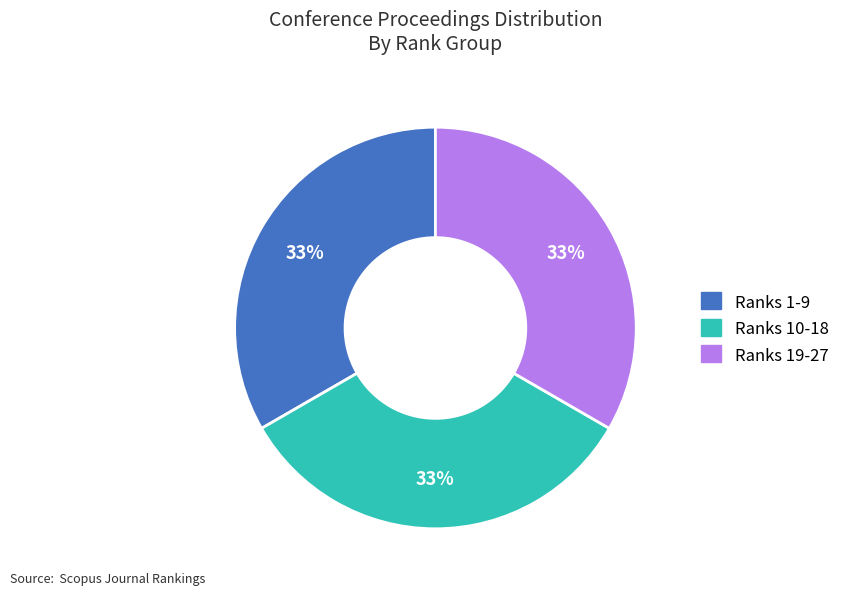

Is there any slice that represents more than half of the pie?

No